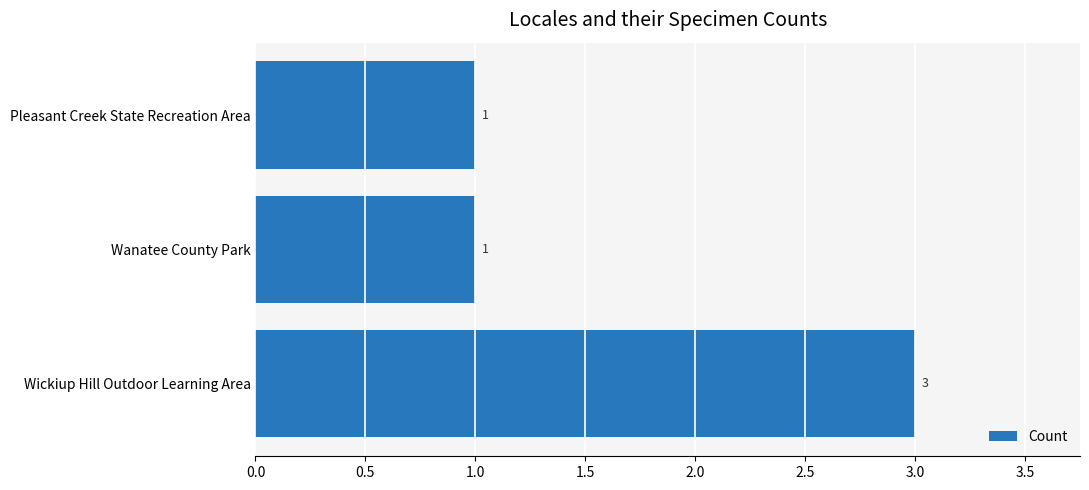

The value at Wickiup Hill Outdoor Learning Area is 2. True or false?

False